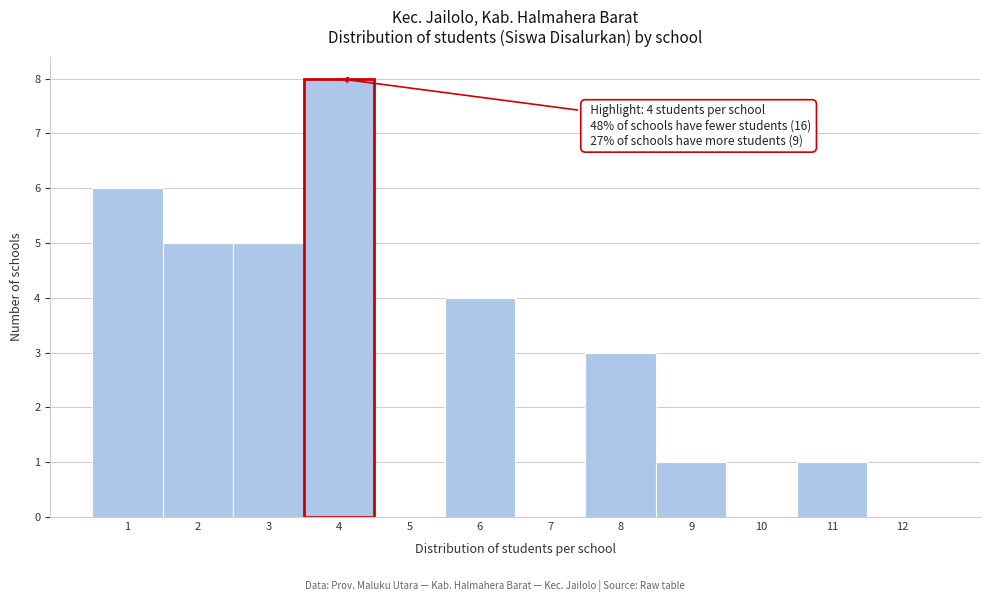

Which range on the x-axis has the tallest bar?

3.5 to 4.5